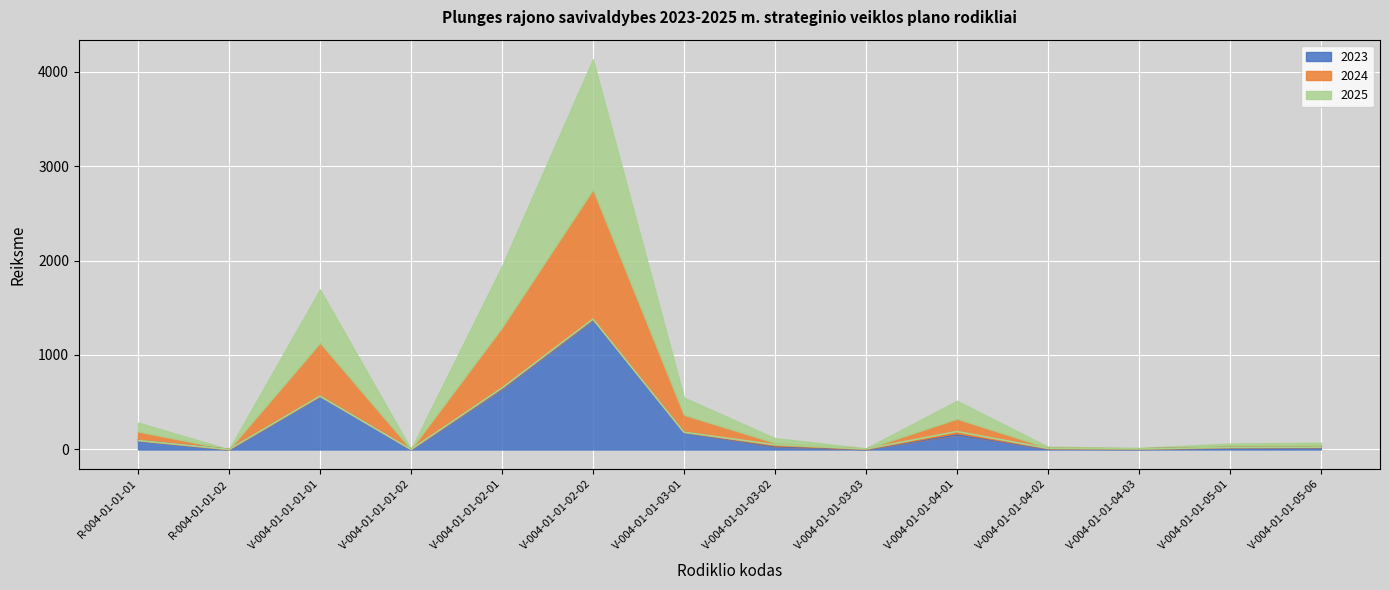

How many interior local valleys does the 2025 series have?

4